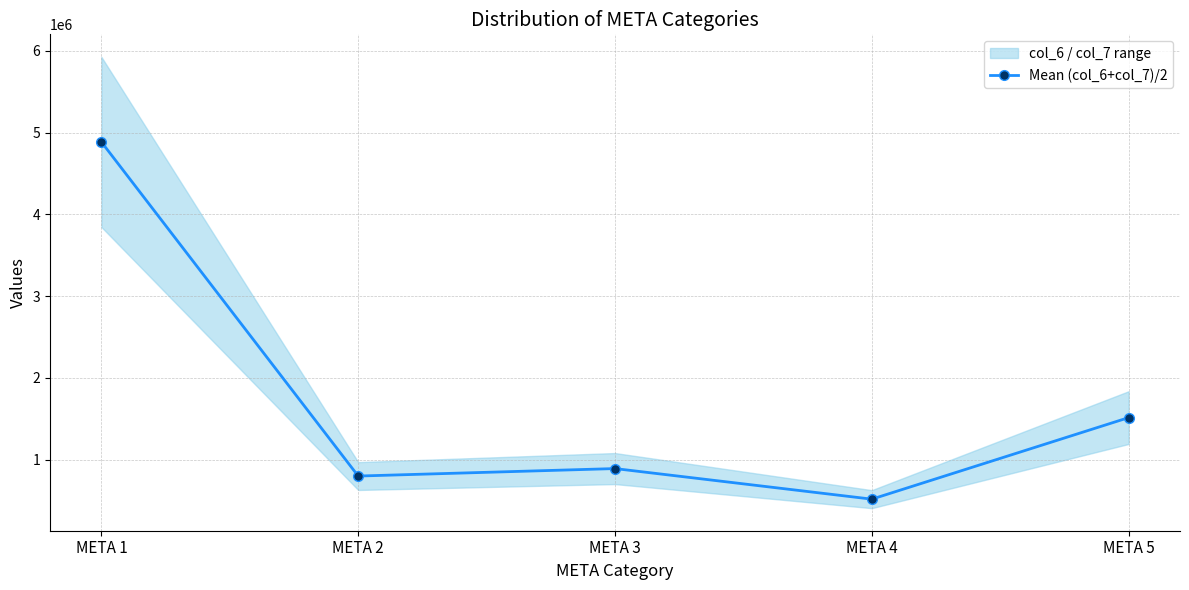

Reading left to right, transcribe all the data shown in this chart.

4886305.4	799741.2	891273.9	517125.9	1514631.1